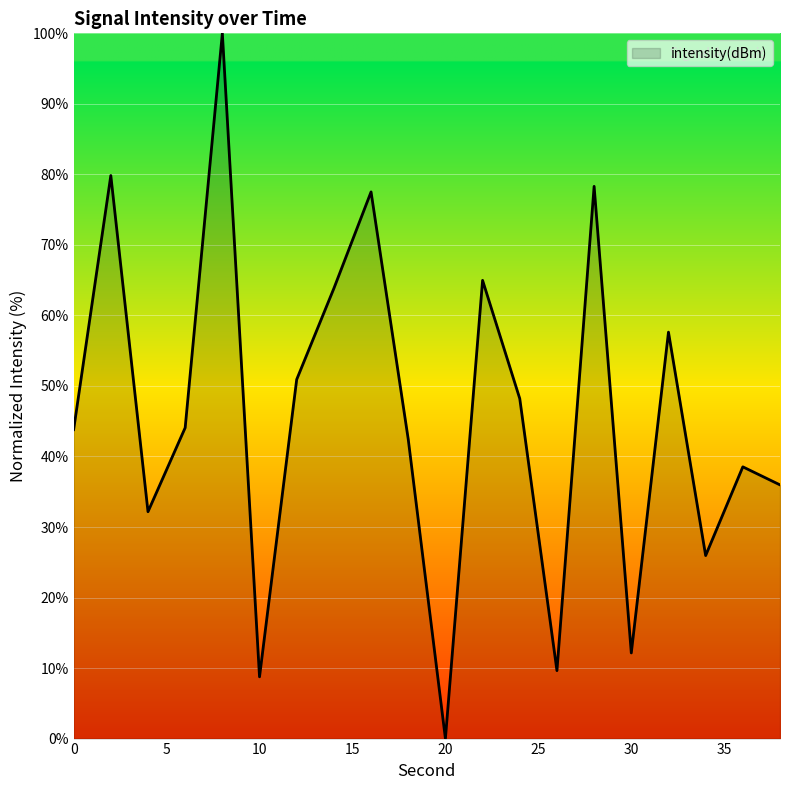

What is the maximum value shown in the chart?

100.0